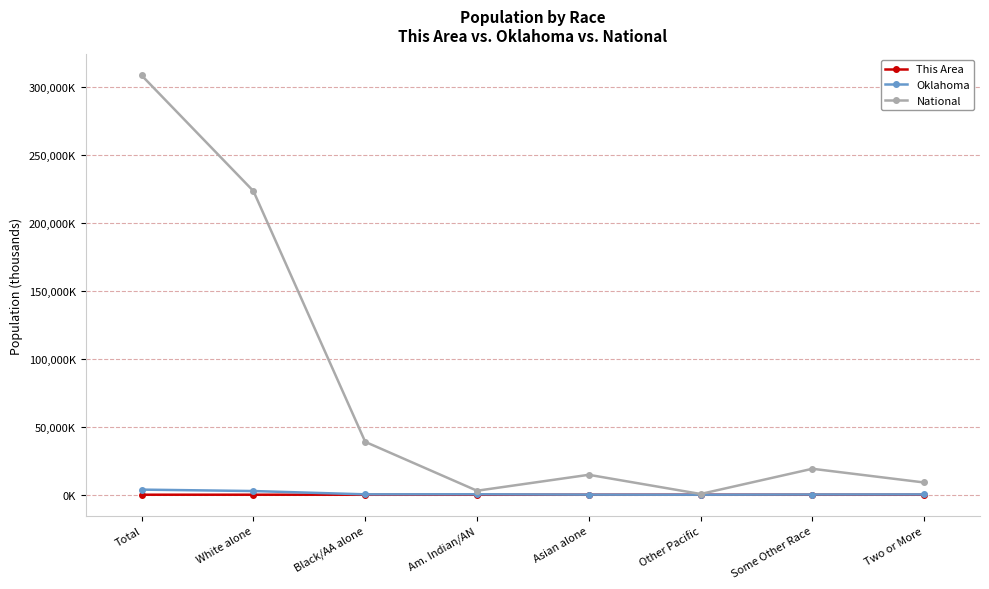

Which series has the largest total across all categories?

National